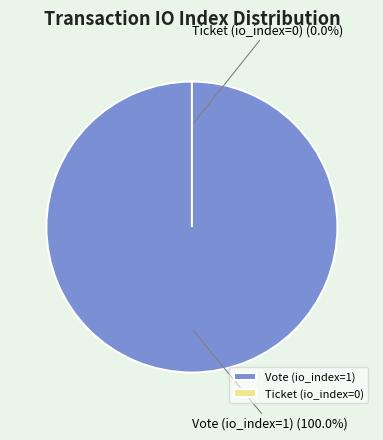

Is it true that Vote (io_index=1) is 99% of the pie?

False